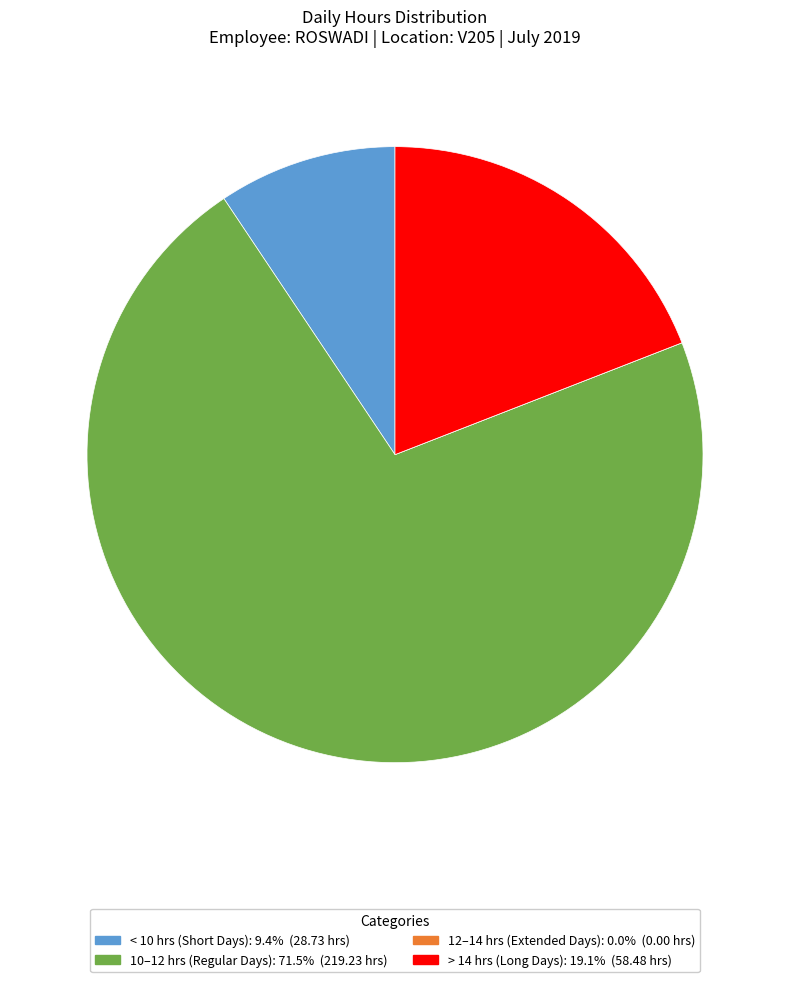

Is there a majority slice in this chart?

Yes